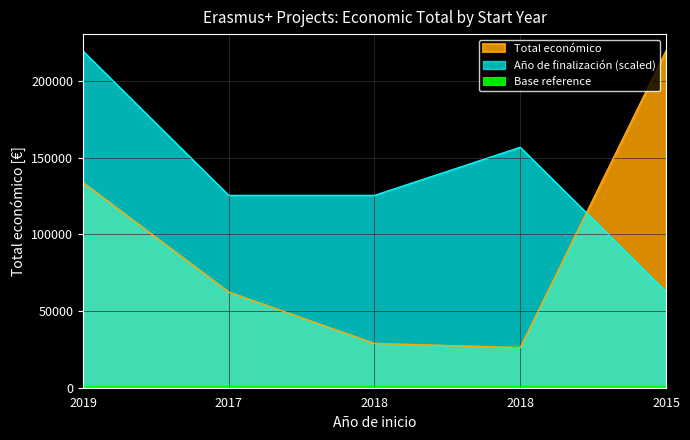

What is the difference between the Total económico values at 2015 and 2018?

190666.0